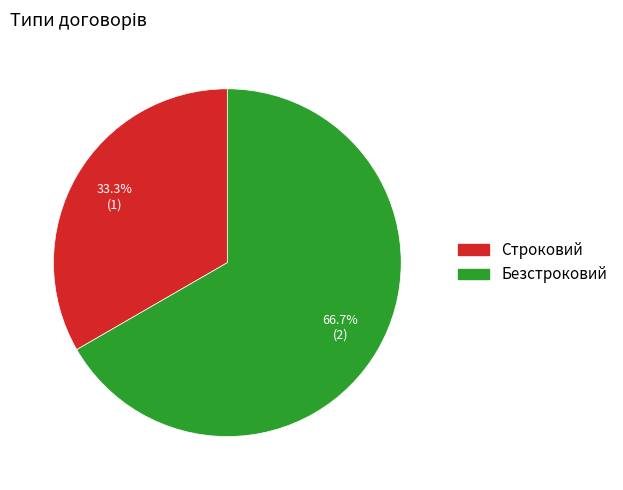

Is there any slice that represents more than half of the pie?

Yes